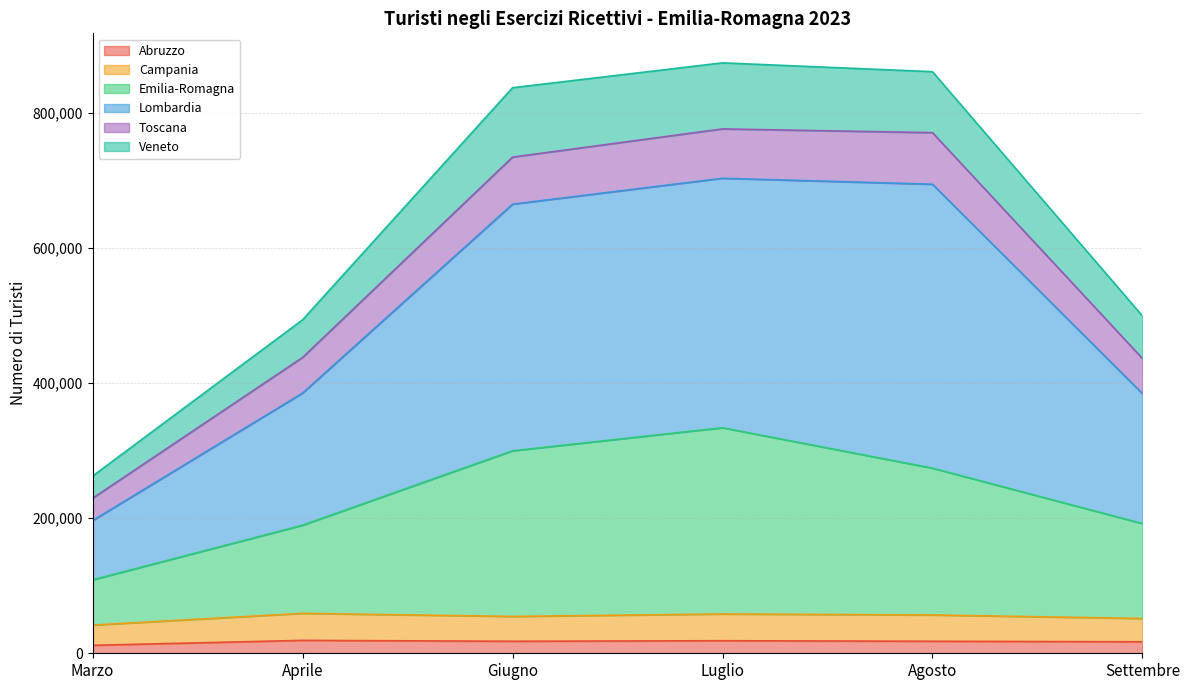

True or false: Veneto has more than 1 points higher than both neighbors.

False